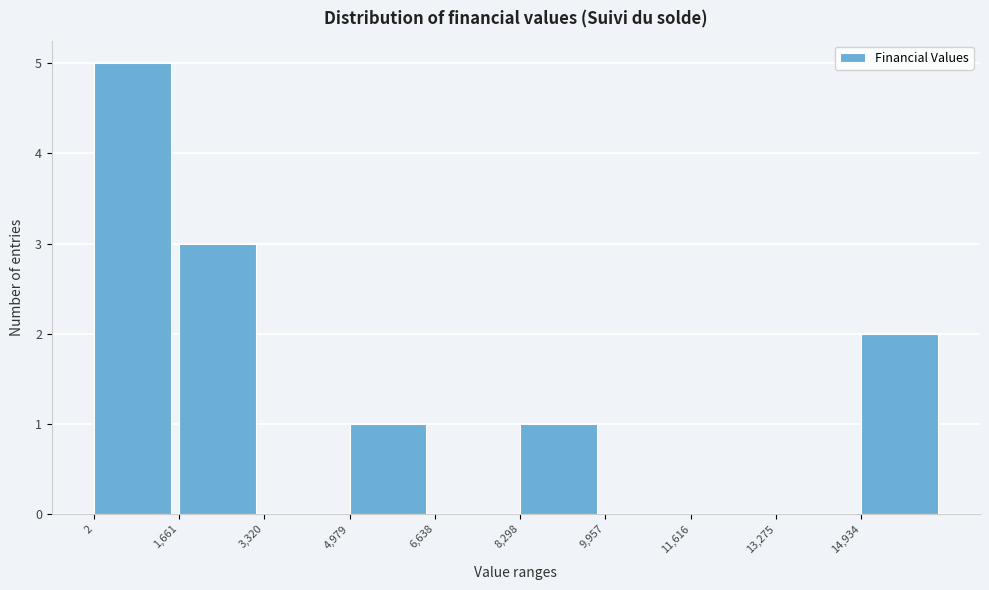

Reading left to right, transcribe this chart: for each bar, give the range it covers on the x-axis and its height. Neither the bar edges nor the heights are printed on the chart, so give them approximately, as read against the axes.

0 to 1600: 5
1600 to 3400: 3
3400 to 5000: 0
5000 to 6600: 1
6600 to 8200: 0
8200 to 10000: 1
10000 to 11600: 0
11600 to 13200: 0
13200 to 15000: 0
15000 to 16600: 2